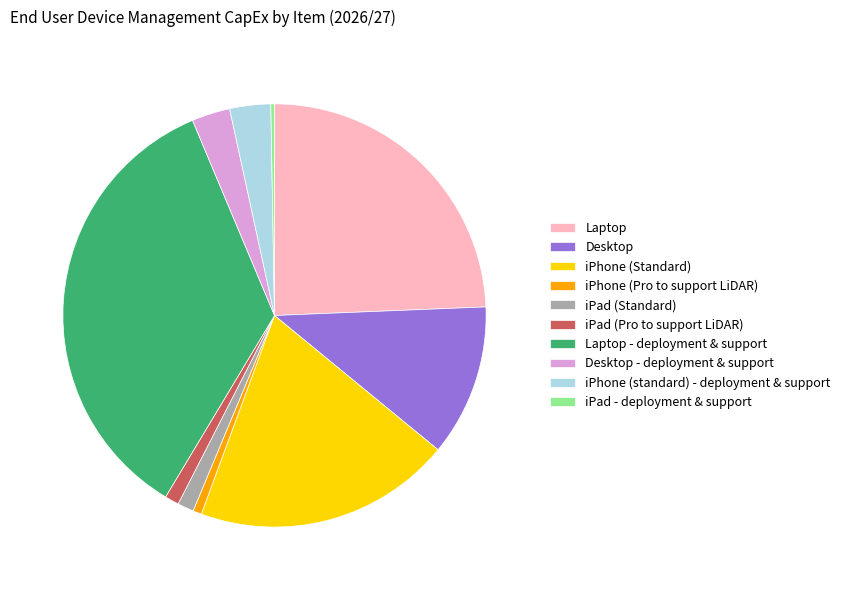

Which category has the biggest portion of the pie?

Laptop - deployment & support